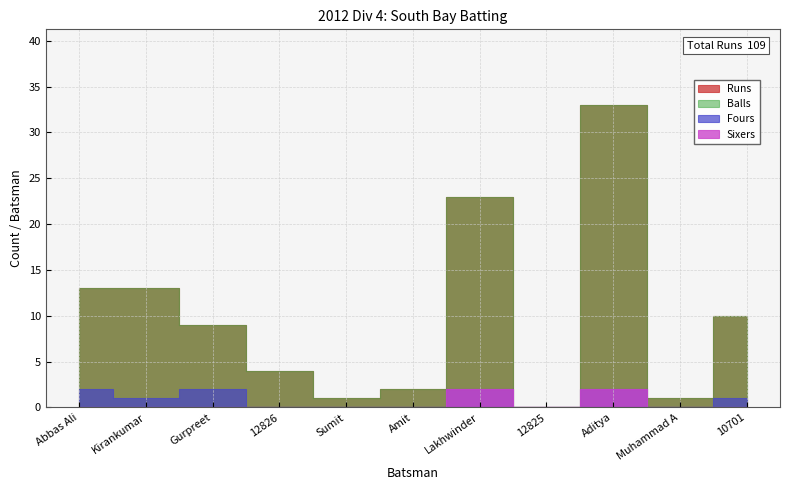

True or false: Sixers and Fours cross at least once.

False